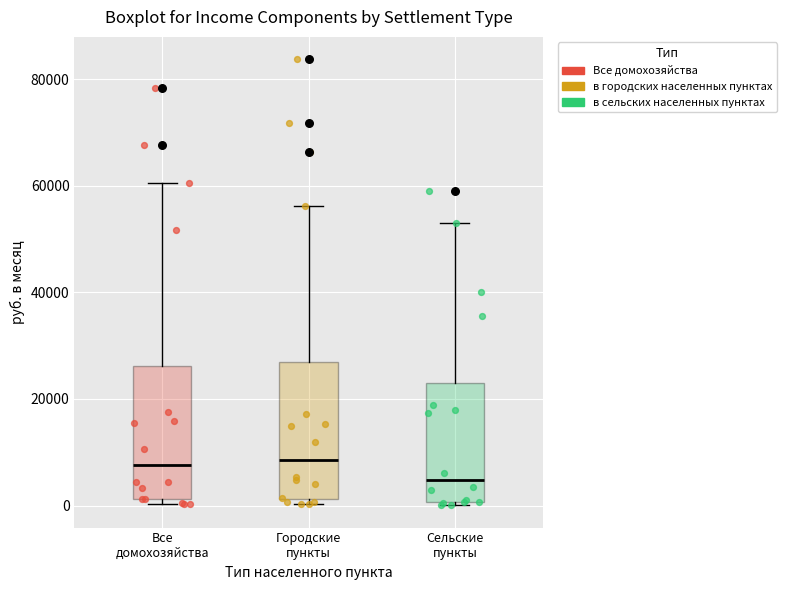

Reading left to right, read every box against the y-axis: the position of its median line, the range the box covers, and the ends of its whiskers. The values are not printed on the chart, so give them approximately, as read against the axis.

Все домохозяйства: median 8000, box 2000 to 26000, whiskers 0 to 60000
Городские пункты: median 8000, box 2000 to 28000, whiskers 0 to 56000
Сельские пункты: median 4000, box 0 to 24000, whiskers 0 (just below the box's lower edge) to 52000